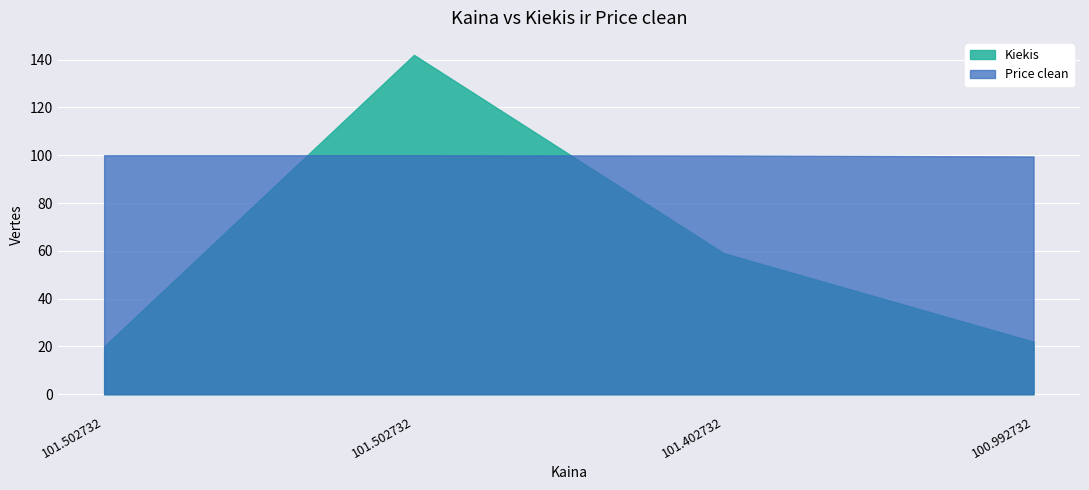

At which label does Price clean reach its peak?

101.502732